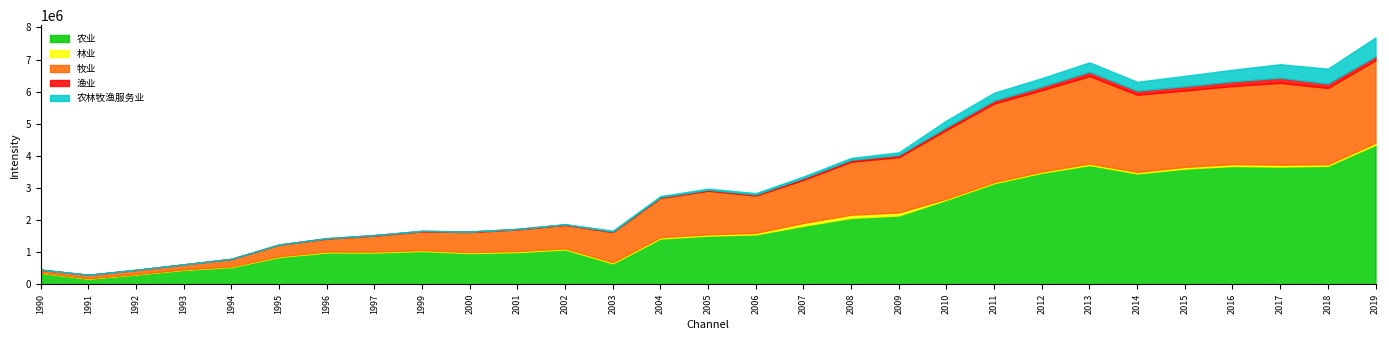

At which category is the sum across all series the highest?

2019